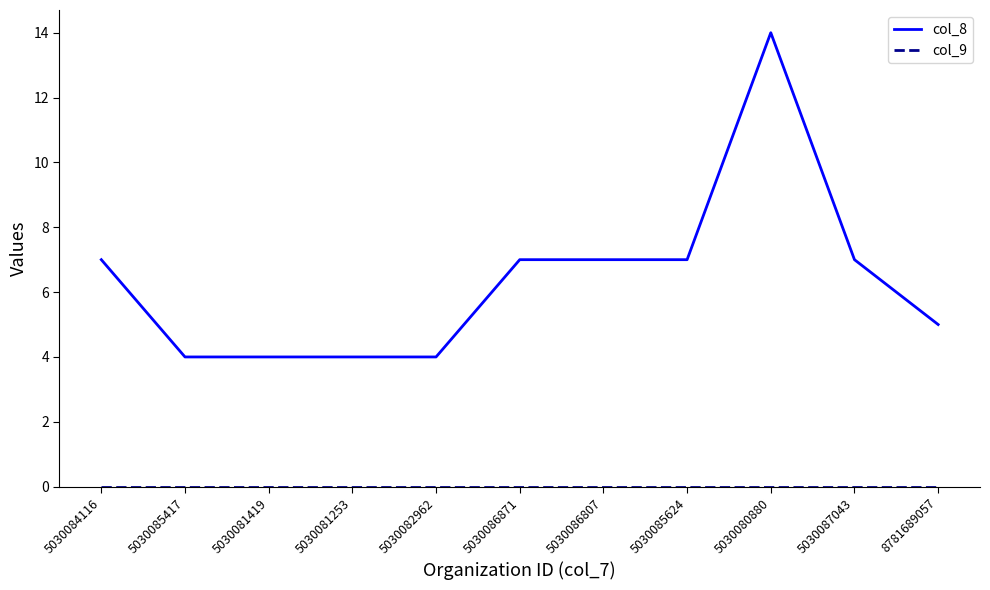

What is the total value across all series at 5030086807?

7